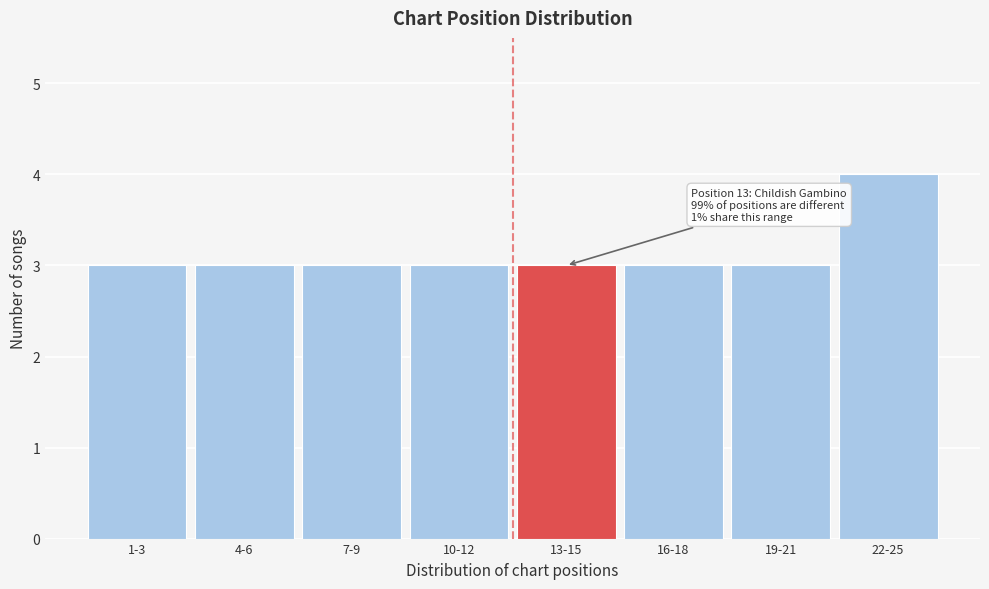

Reading right to left, transcribe all the data shown in this chart.

4	3	3	3	3	3	3	3